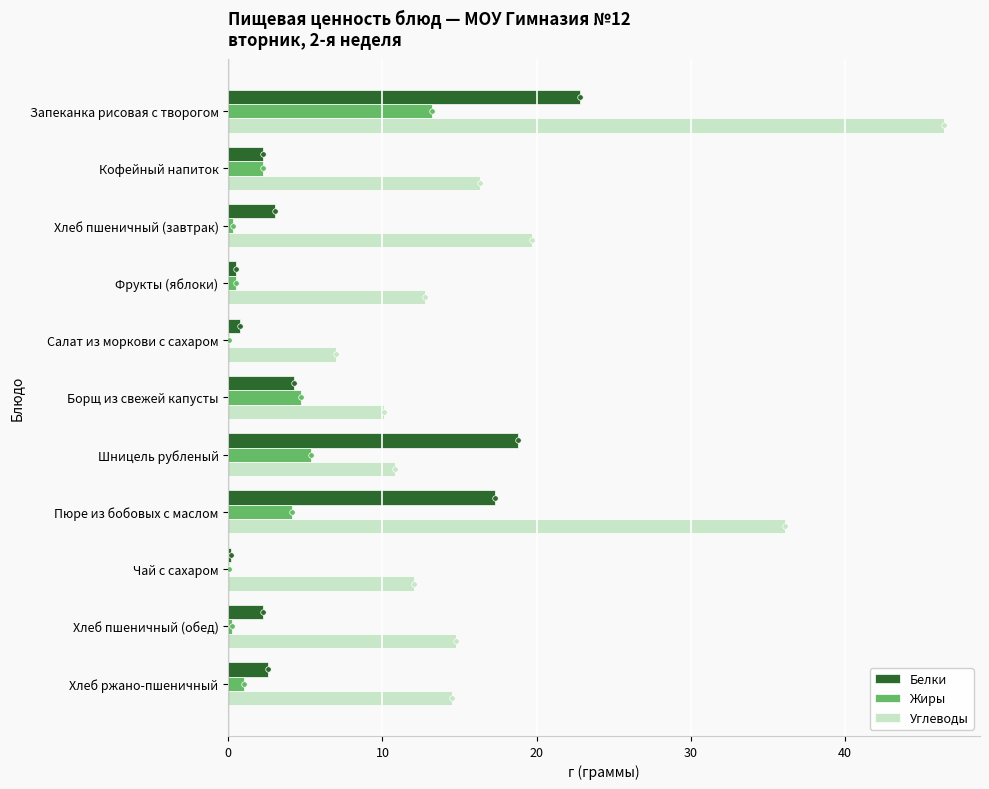

The value of Белки at Пюре из бобовых с маслом is 17.3. True or false?

True